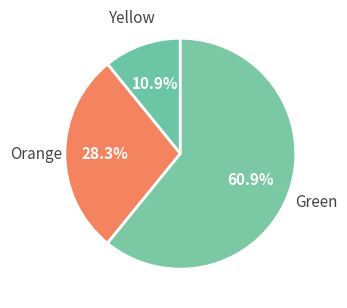

Count the number of slices in the pie.

3